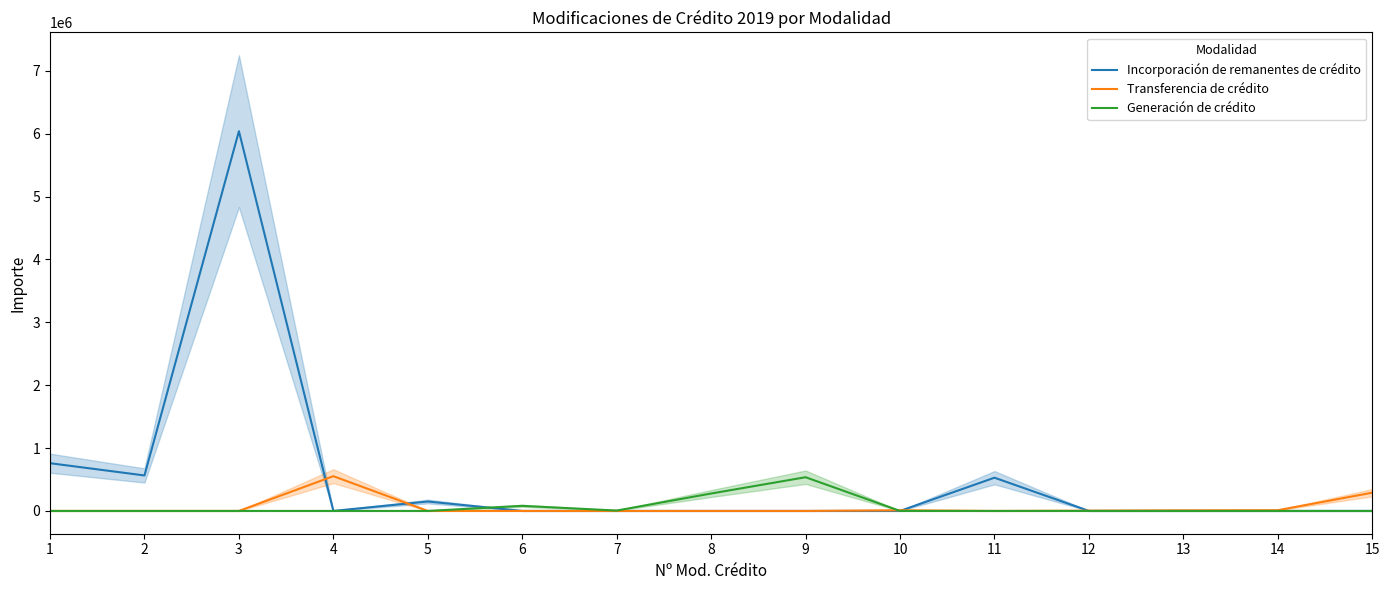

What is the total value across all series at 3?

6039433.9